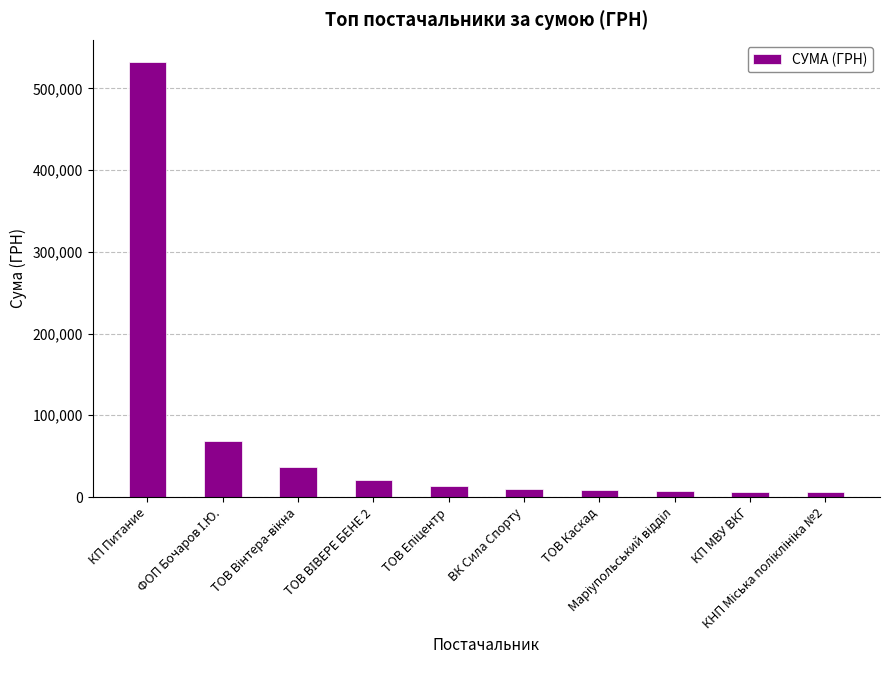

What is the difference between the maximum and minimum values?

526882.6